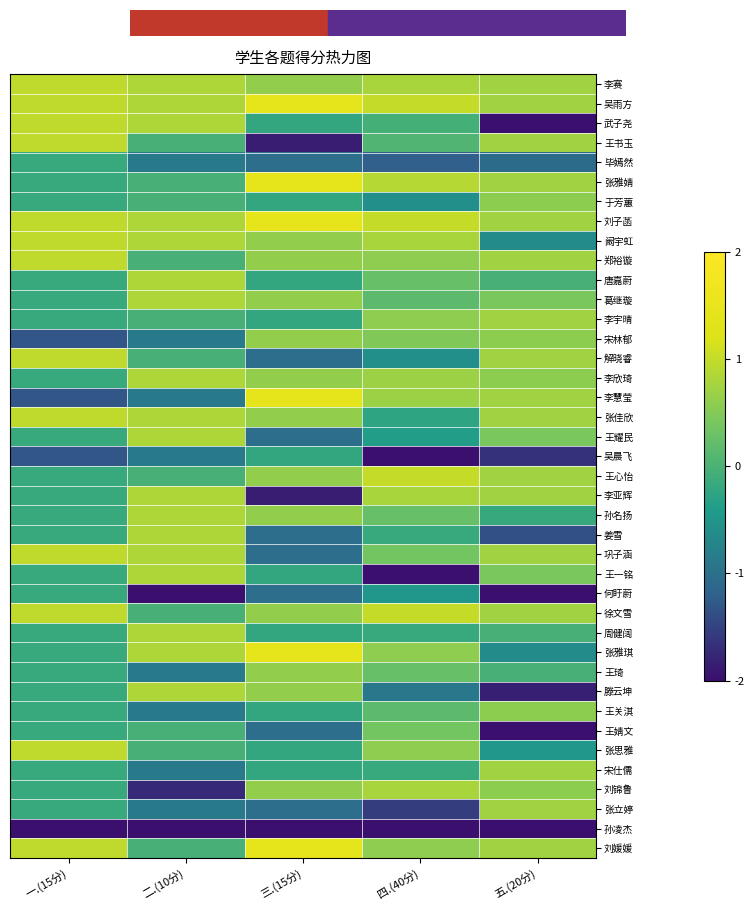

At 一.(15分), list the series in order from smallest to largest.

孙凌杰, 宋林郁, 李慧莹, 吴晨飞, 毕嫣然, 张雅婧, 于芳蕙, 唐嘉蔚, 葛继璇, 李宇晴, 李欣琦, 王耀民, 王心怡, 李亚辉, 孙名扬, 姜雪, 王一铭, 何盱蔚, 周健阔, 张雅琪, 王琦, 滕云坤, 王关淇, 王婧文, 宋仕儒, 刘锦鲁, 张立婷, 李赛, 吴雨方, 武子尧, 王书玉, 刘子菡, 阚宇虹, 郑裕镟, 解晓睿, 张佳欣, 巩子涵, 徐文雪, 张思雅, 刘媛媛